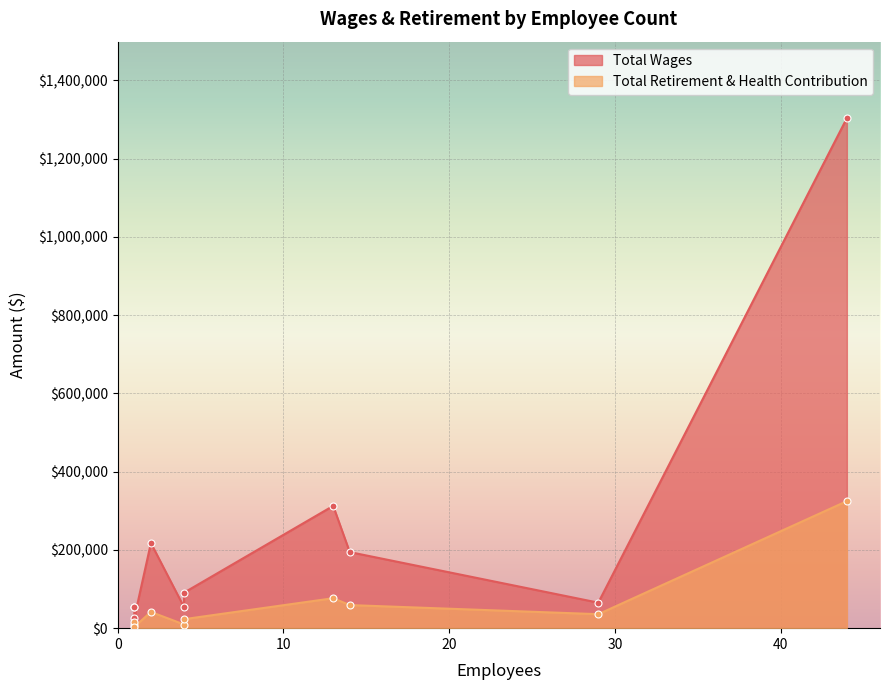

What is the smallest value displayed?

3282